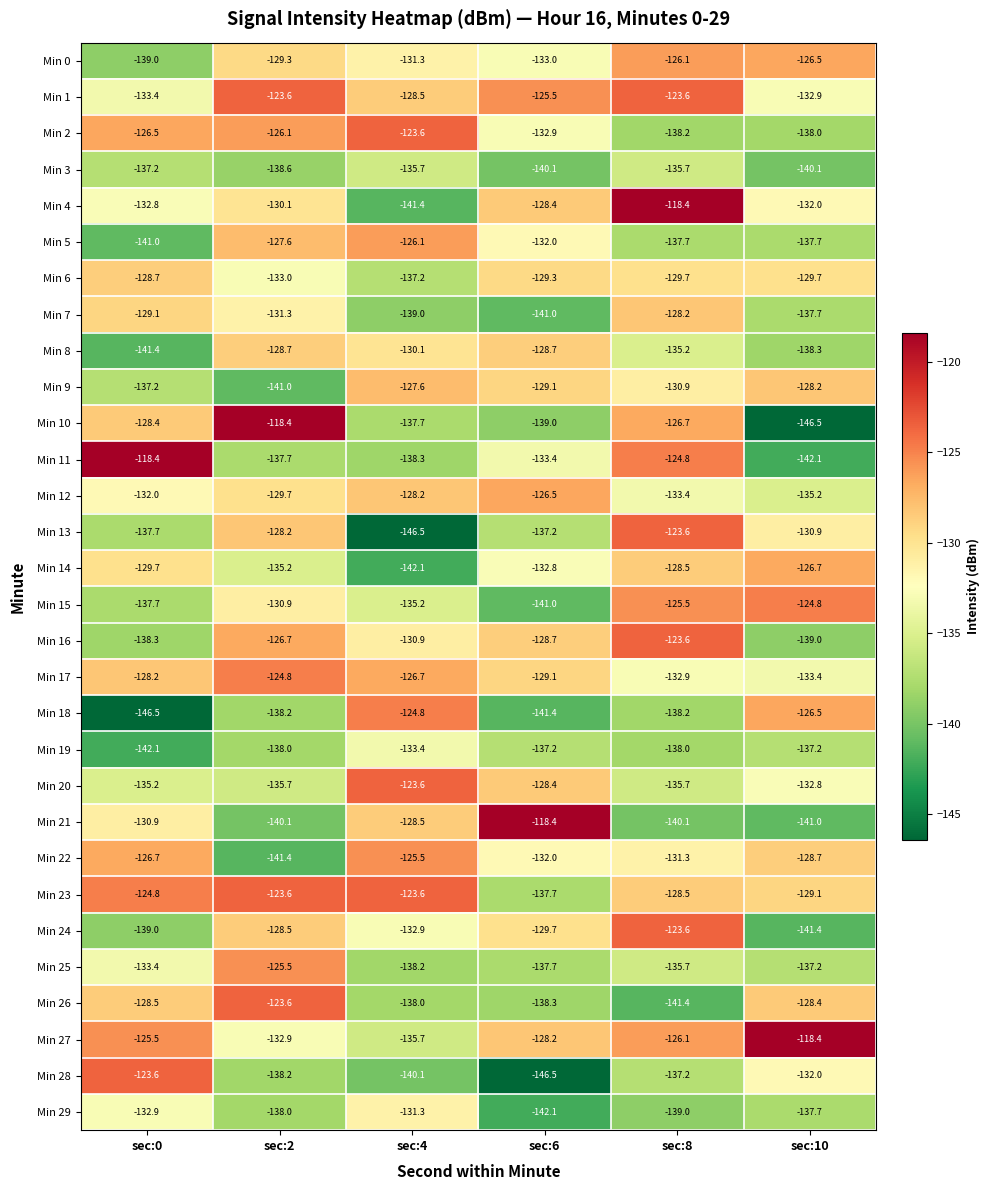

Rank the categories by Min 25 value from highest to lowest.

sec:2, sec:0, sec:8, sec:10, sec:6, sec:4